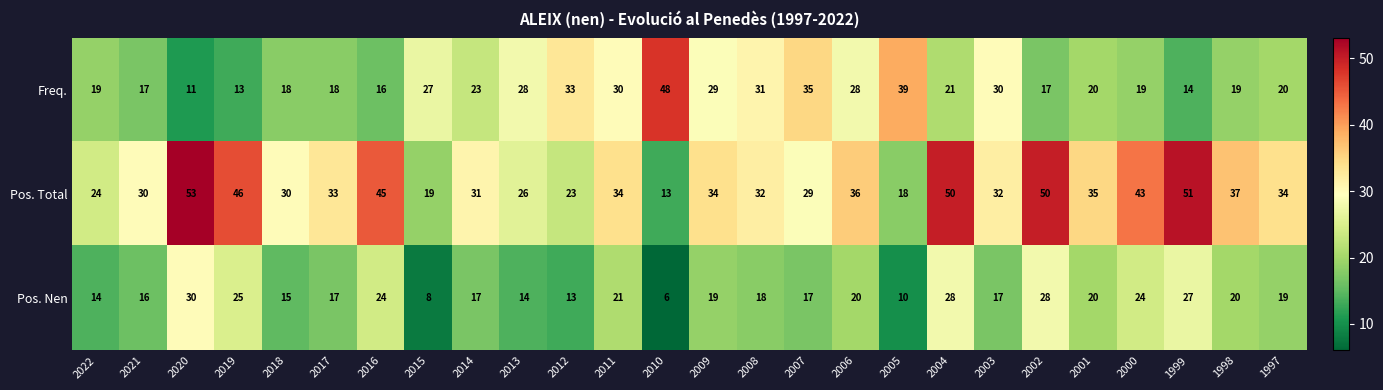

Is the value of Pos. Total at 2001 greater than the value of Freq. at 2021?

Yes